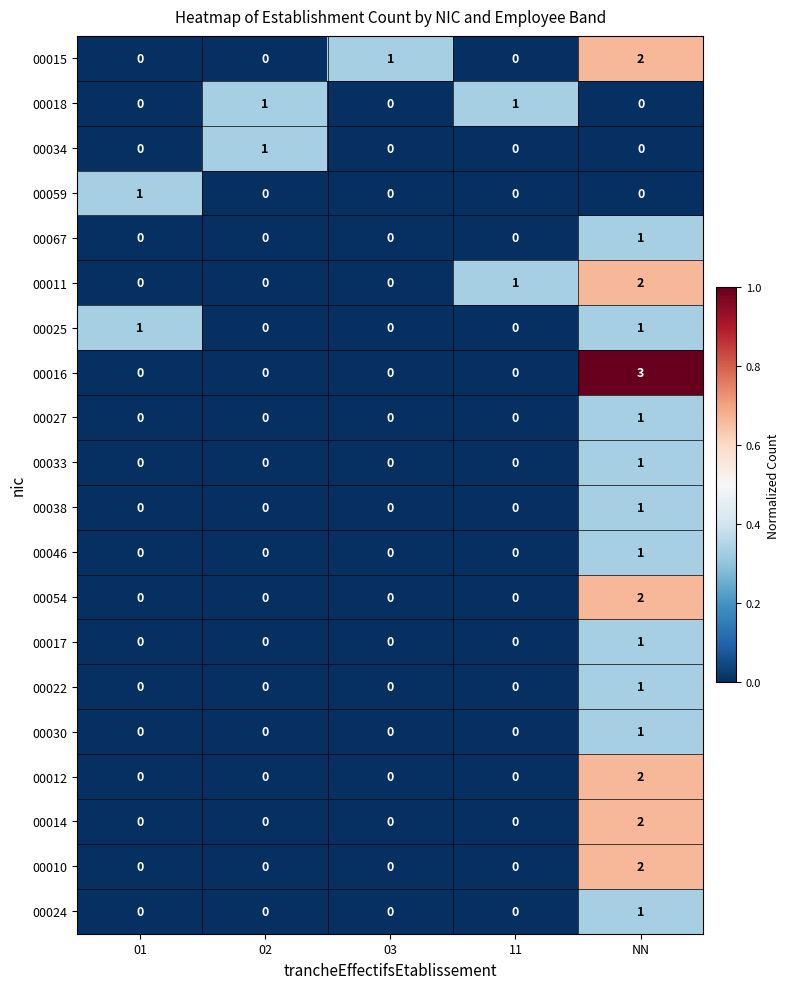

Which category has the highest value across all series?

NN